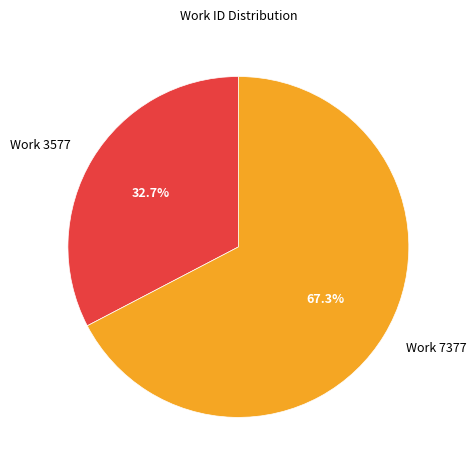

How many segments does this pie chart have?

2